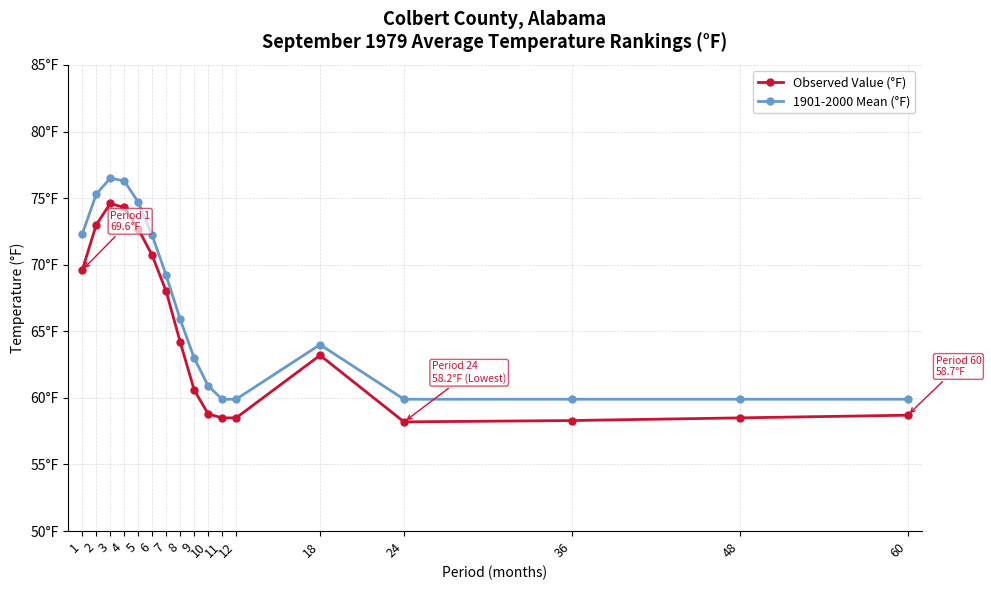

True or false: 1901-2000 Mean (°F) has a value of 72.3 at 1.

True